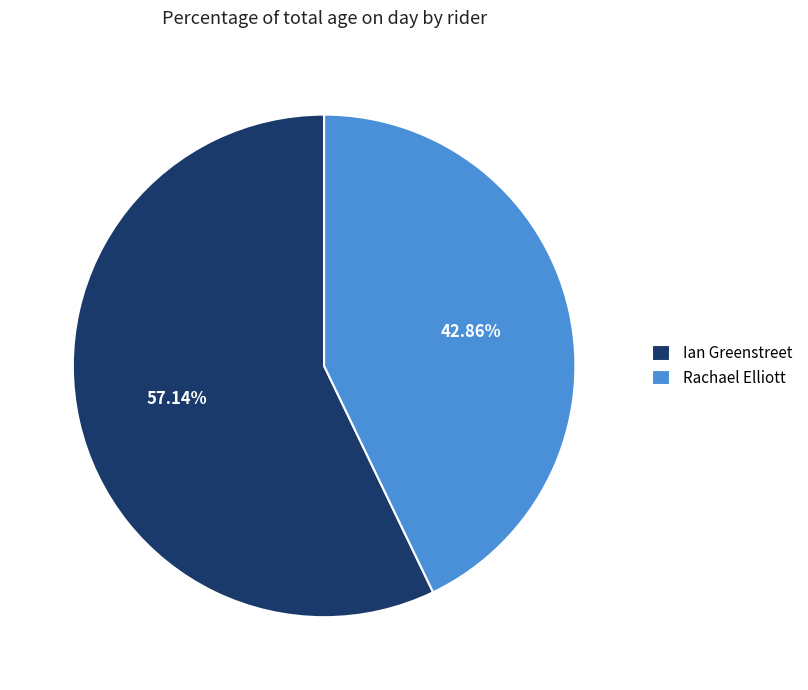

To the nearest percent, what percentage of the pie is Rachael Elliott?

43%